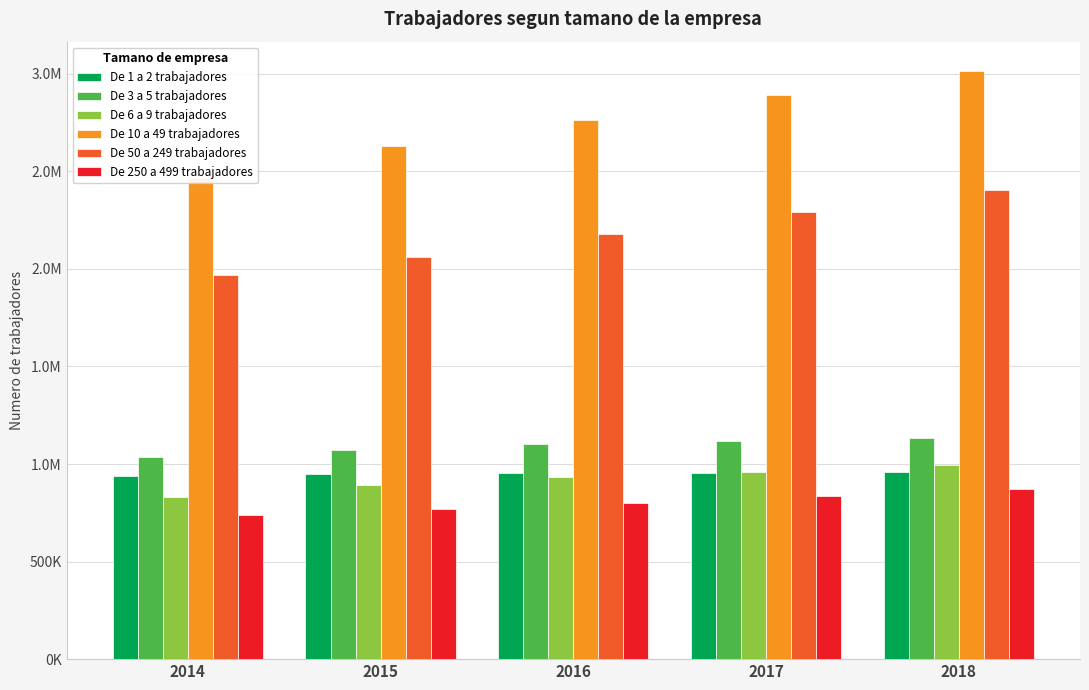

The value of De 6 a 9 trabajadores at 2017 is 321476. True or false?

False